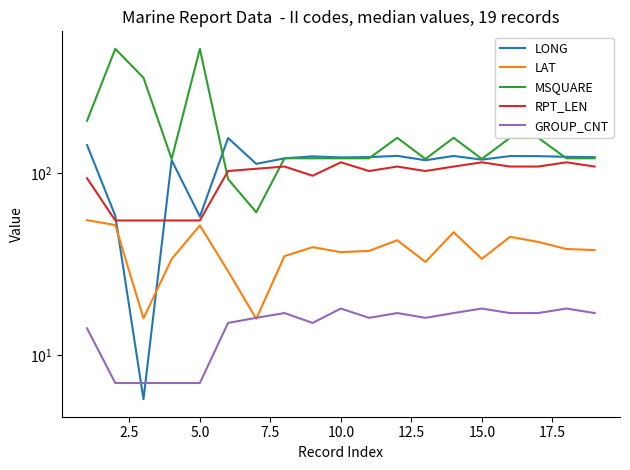

What is the sum of the GROUP_CNT values at 2.5 and 17.5?

24.0